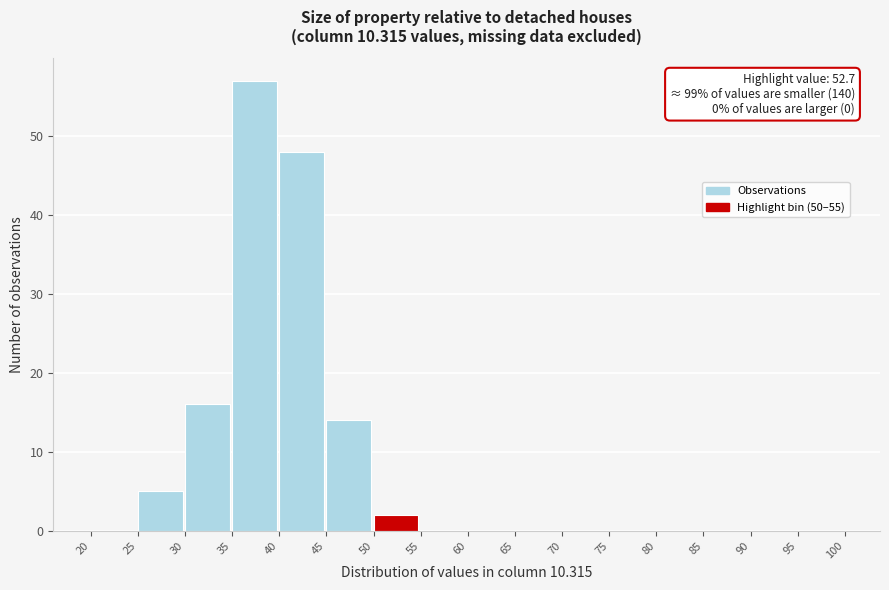

Which range on the x-axis has the tallest bar?

35 to 40